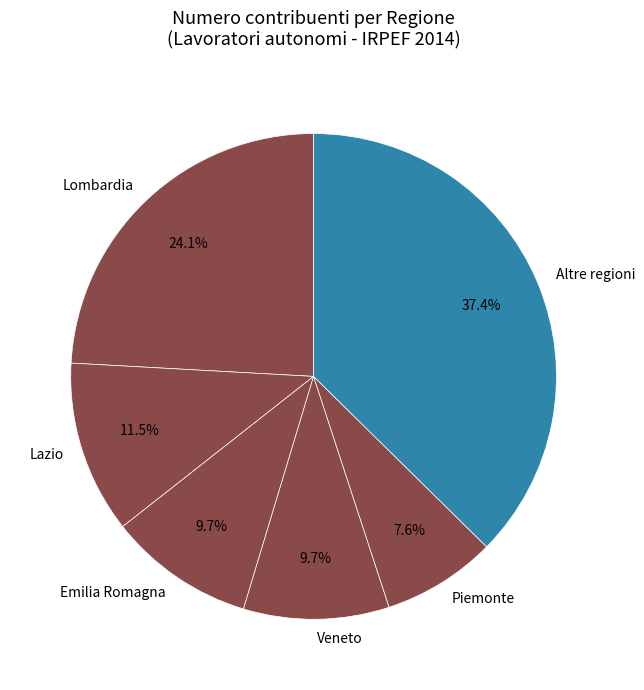

Does Veneto represent more than half of the total?

No